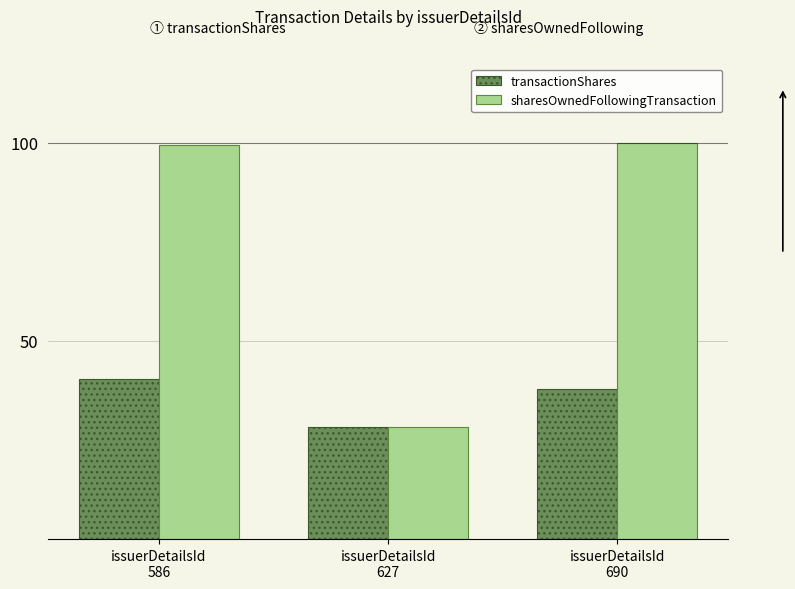

At which label is transactionShares closest to 34?

issuerDetailsId
690